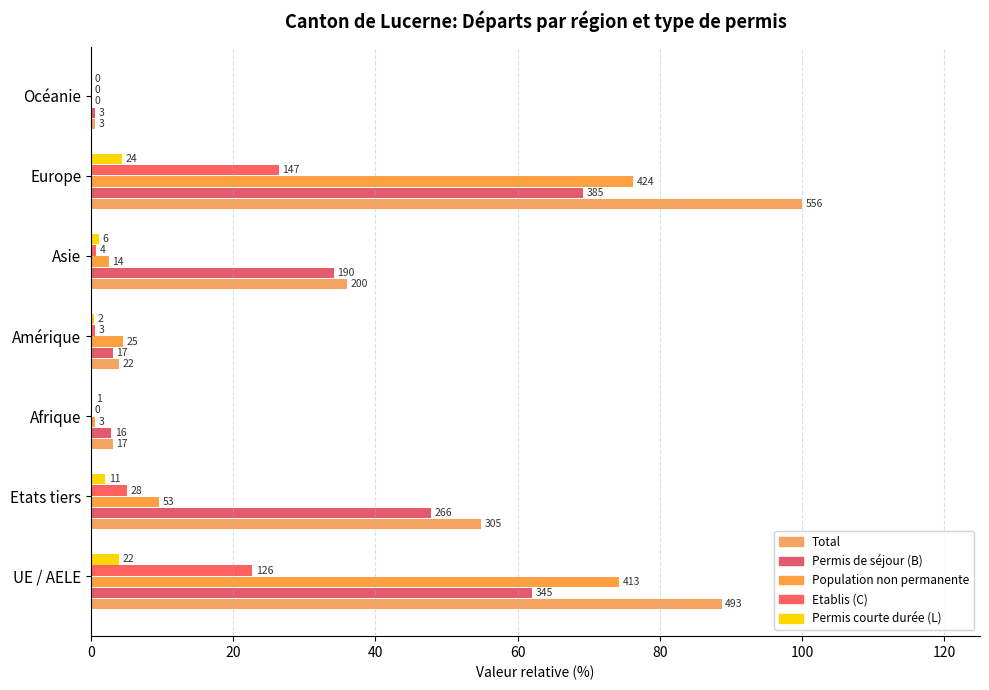

How many bars are there in each group?

5